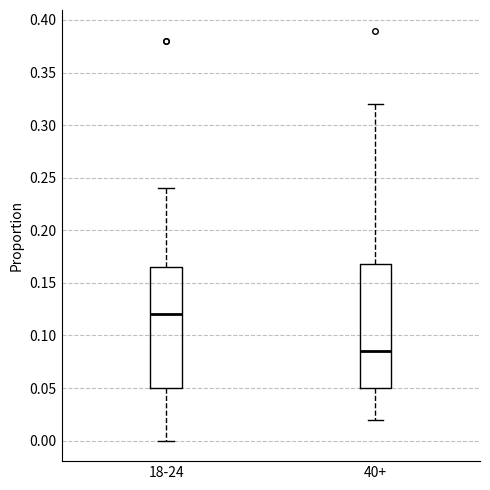

Which box has the lowest median line?

40+